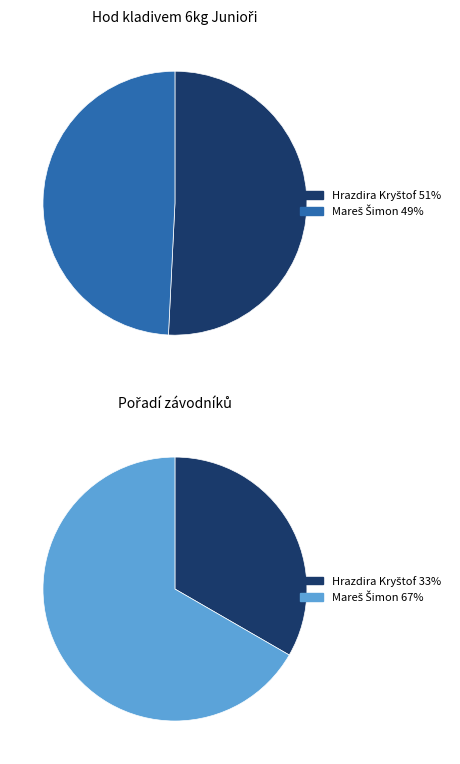

What is the total percentage of Mareš Šimon and Hrazdira Kryštof?

100.0%